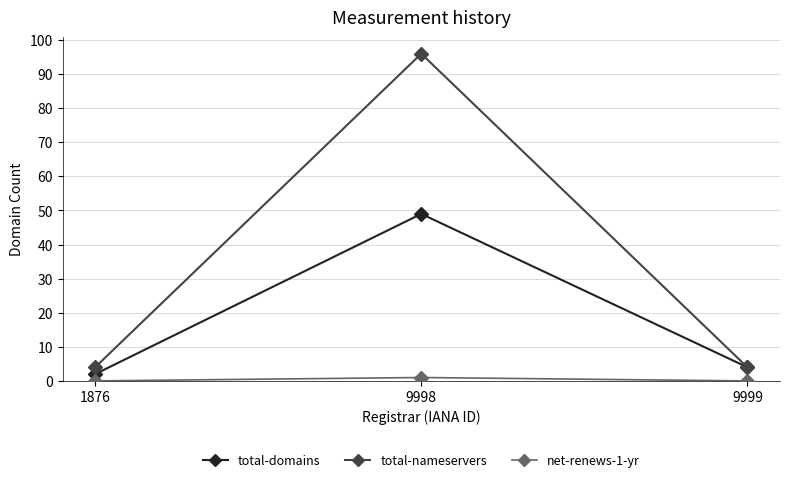

How many lines are shown in the chart?

3